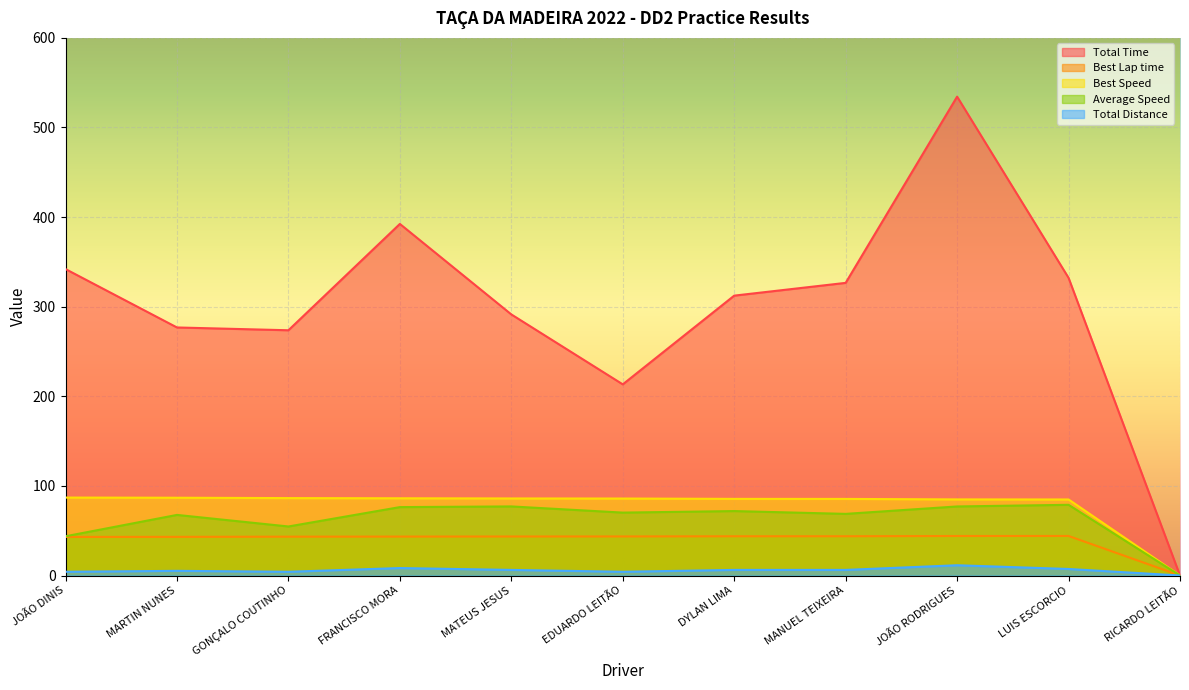

What is the difference between the highest and lowest values at LUIS ESCORCIO?

324.9